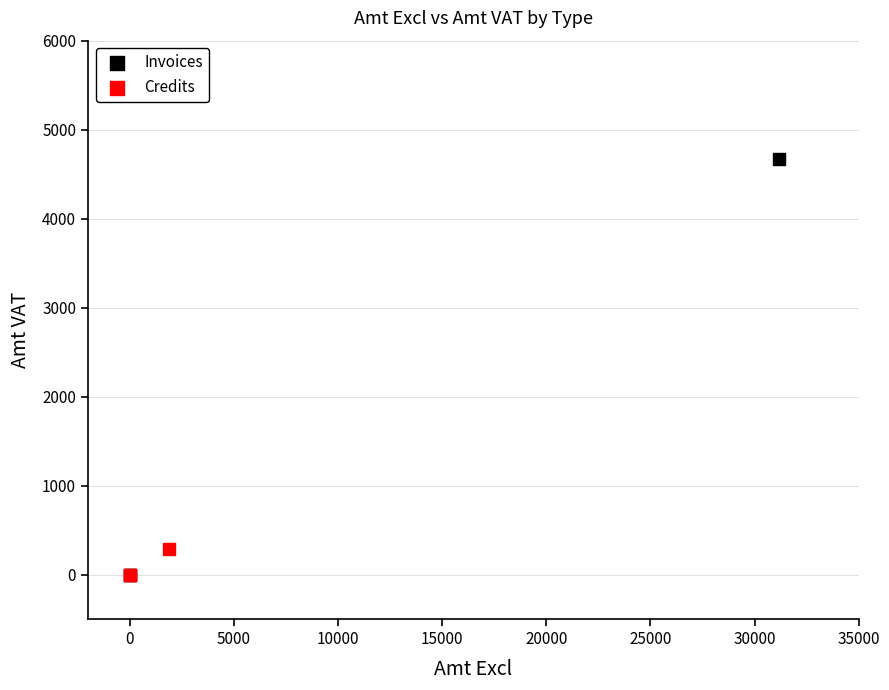

Which series contains the highest Y value?

Invoices